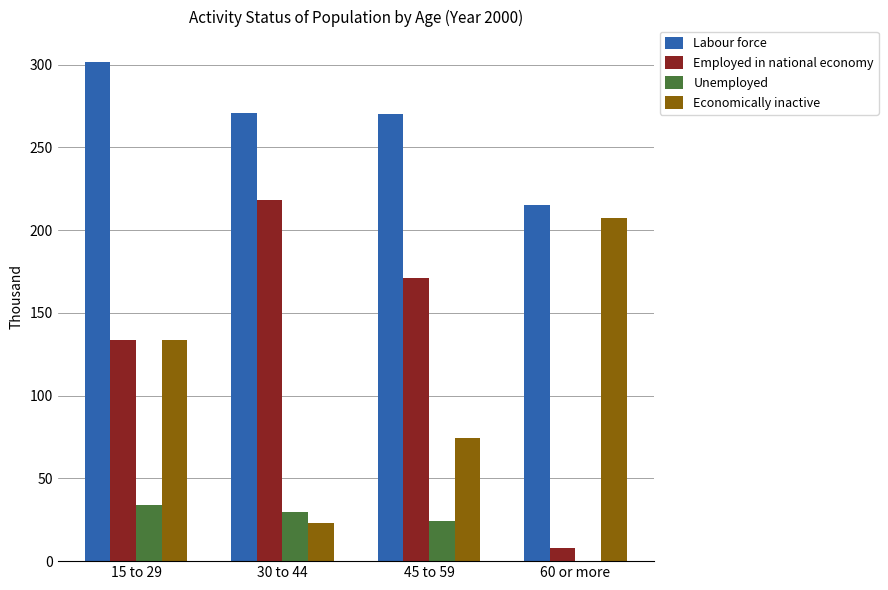

True or false: Labour force has a value of 270.7 at 30 to 44.

True